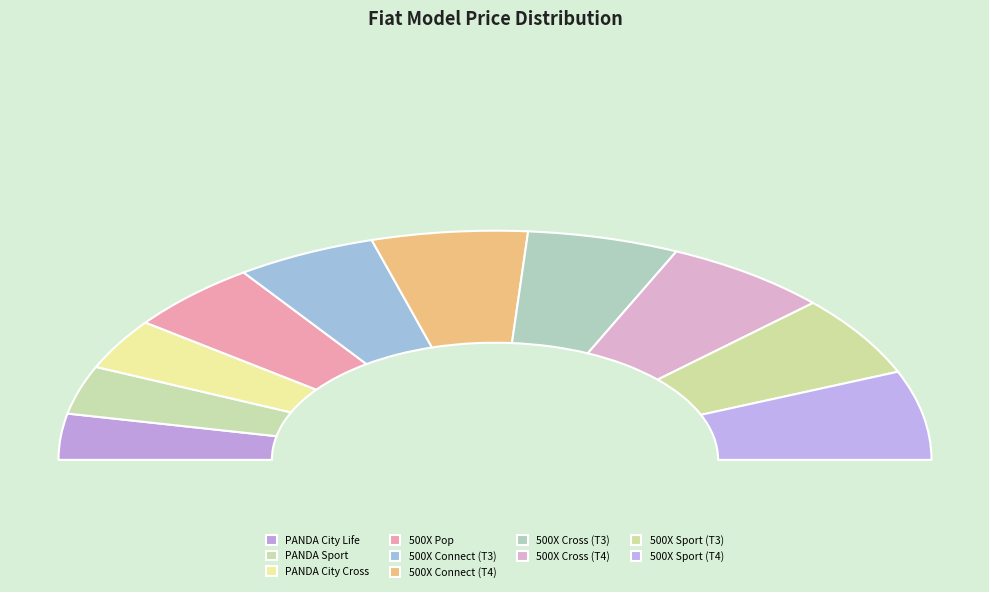

Which slice is the largest?

500X Sport (T4)